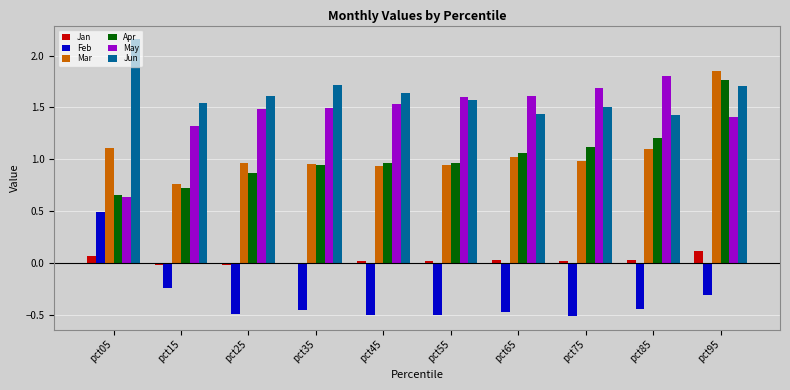

Which label corresponds to the largest value in the chart?

pct05